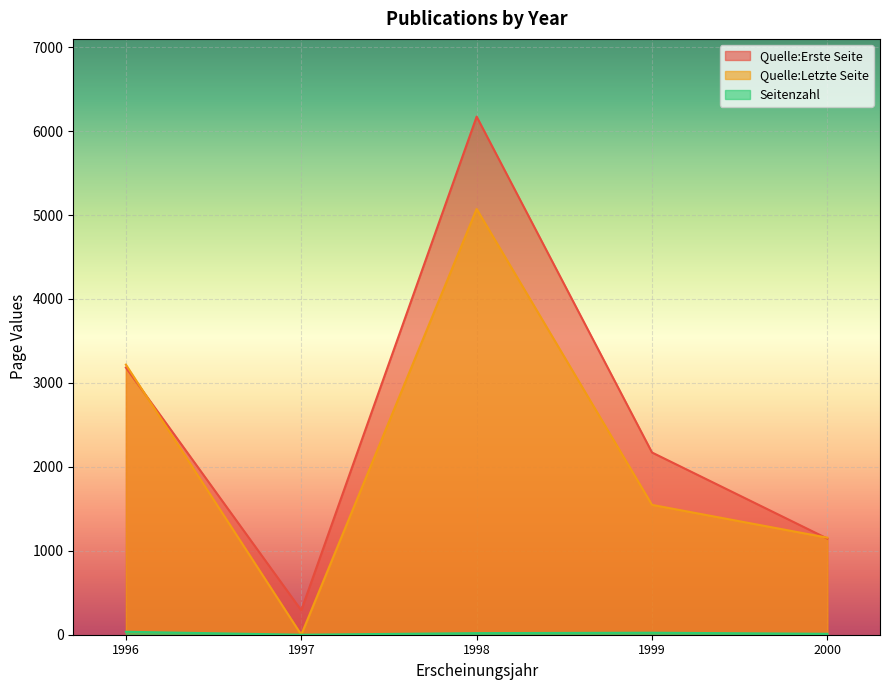

At which category does the chart reach its peak across all series?

1998